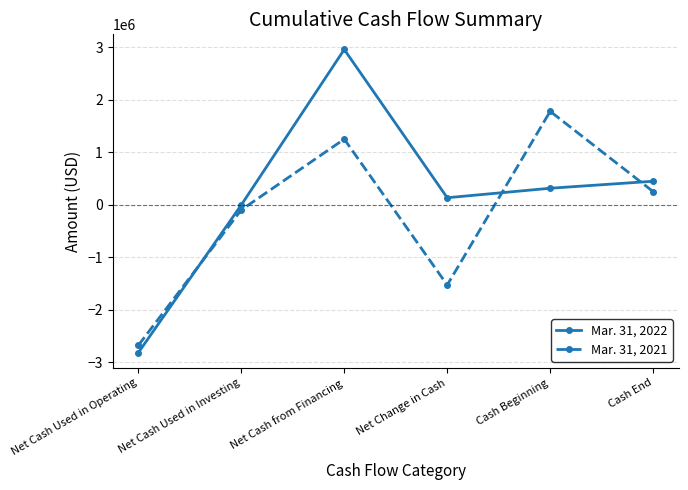

At which category does Mar. 31, 2021 reach its first local peak?

Net Cash from Financing